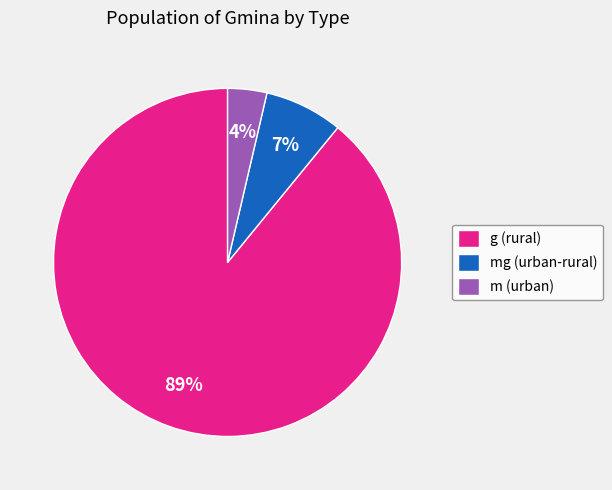

Is the sum of g (rural) and mg (urban-rural) greater than half?

Yes